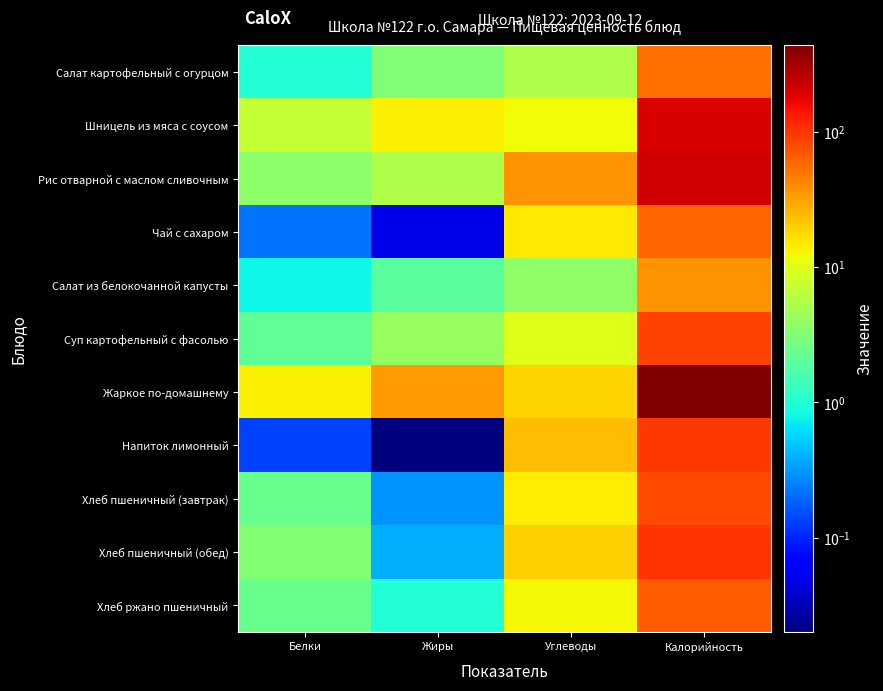

Between Жиры and Белки, which is larger?

Жиры